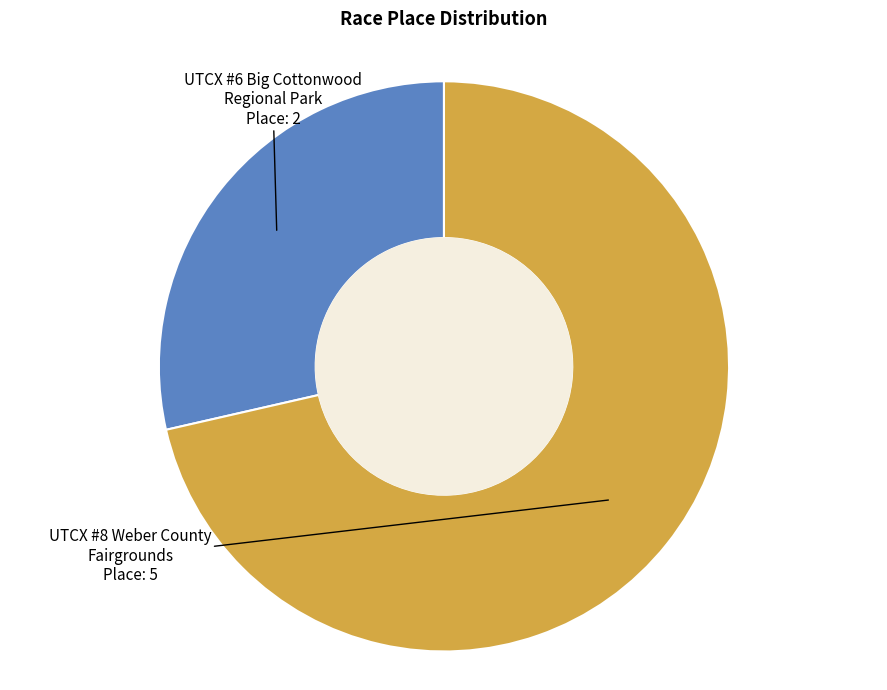

How many slices are in this pie chart?

2